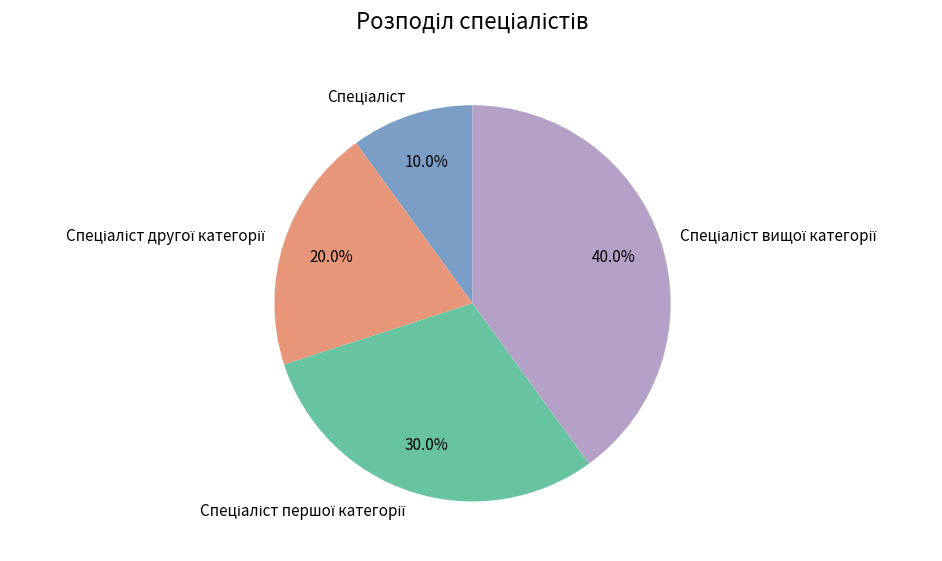

Is there any slice that represents more than half of the pie?

No